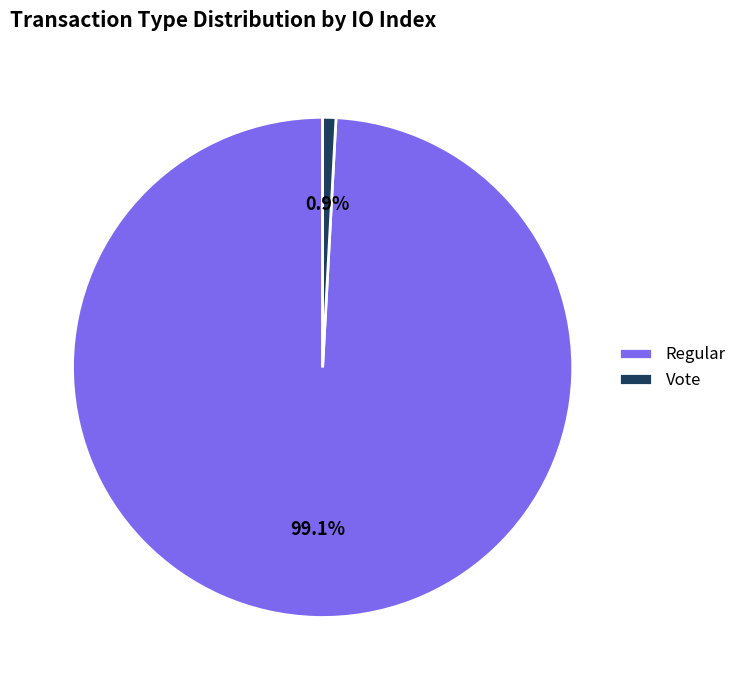

The Regular slice represents 89% of the pie. True or false?

False